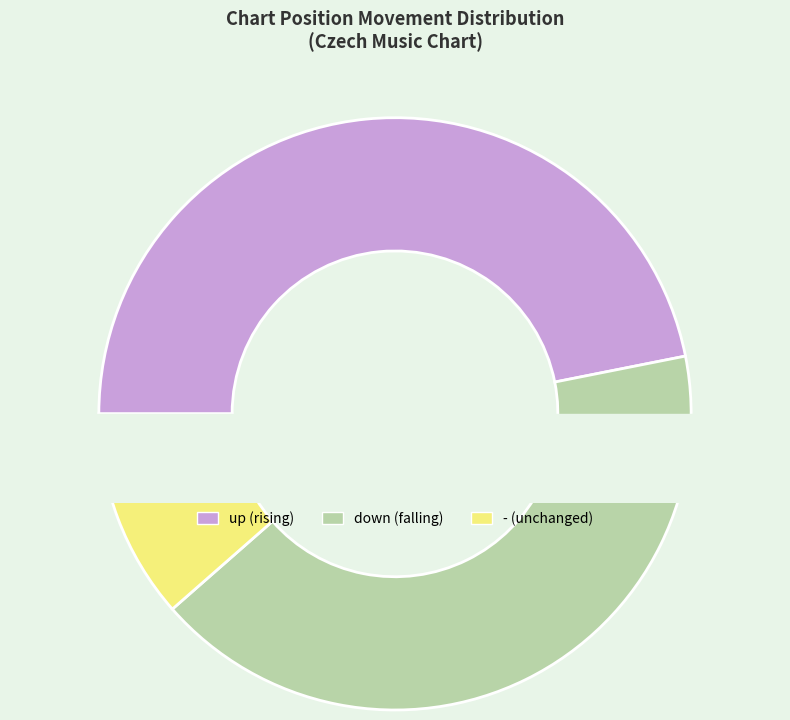

Which category has the biggest portion of the pie?

up